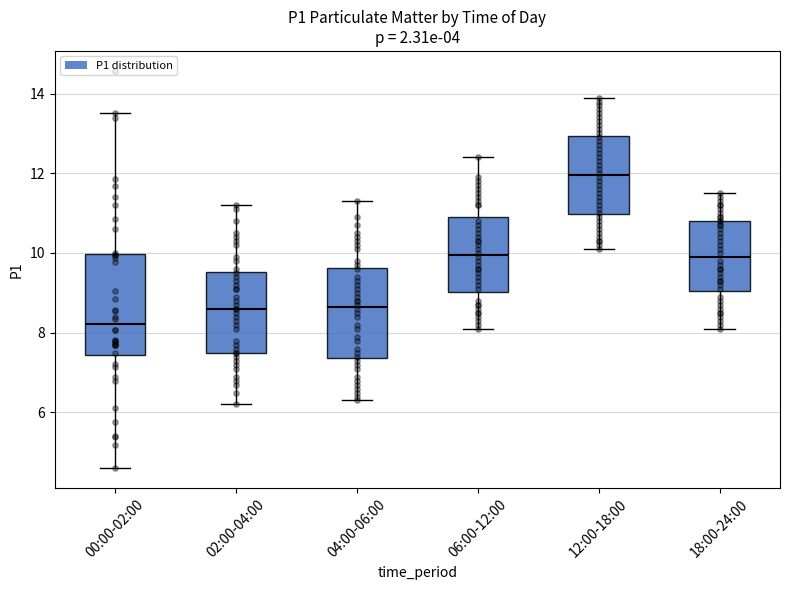

Reading left to right, transcribe this box plot: for each box, give where its median line is, the range the box spans, and where its two whiskers end, as read against the y-axis. The values are not printed on the chart, so give them approximately, as read against the axis.

00:00-02:00: median 8.2, box 7.4 to 10.0, whiskers 4.6 to 13.6
02:00-04:00: median 8.6, box 7.6 to 9.6, whiskers 6.2 to 11.2
04:00-06:00: median 8.6, box 7.4 to 9.6, whiskers 6.4 to 11.4
06:00-12:00: median 10.0, box 9.0 to 11.0, whiskers 8.2 to 12.4
12:00-18:00: median 12.0, box 11.0 to 13.0, whiskers 10.2 to 14.0
18:00-24:00: median 10.0, box 9.0 to 10.8, whiskers 8.2 to 11.6